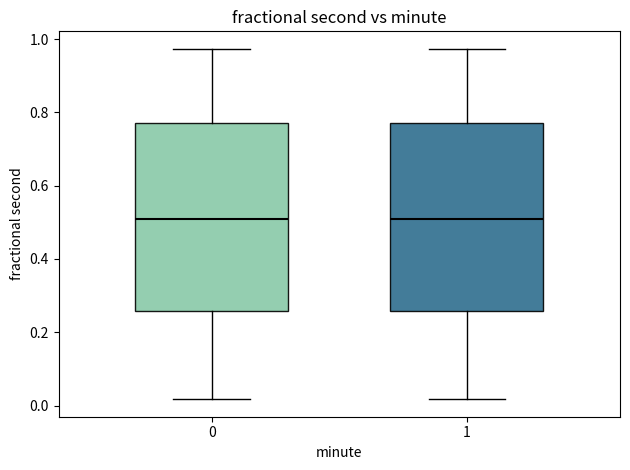

Where is the upper edge of the box at x = 0 on the y-axis? The values are not printed on the chart, so give them approximately, as read against the axis.

0.76